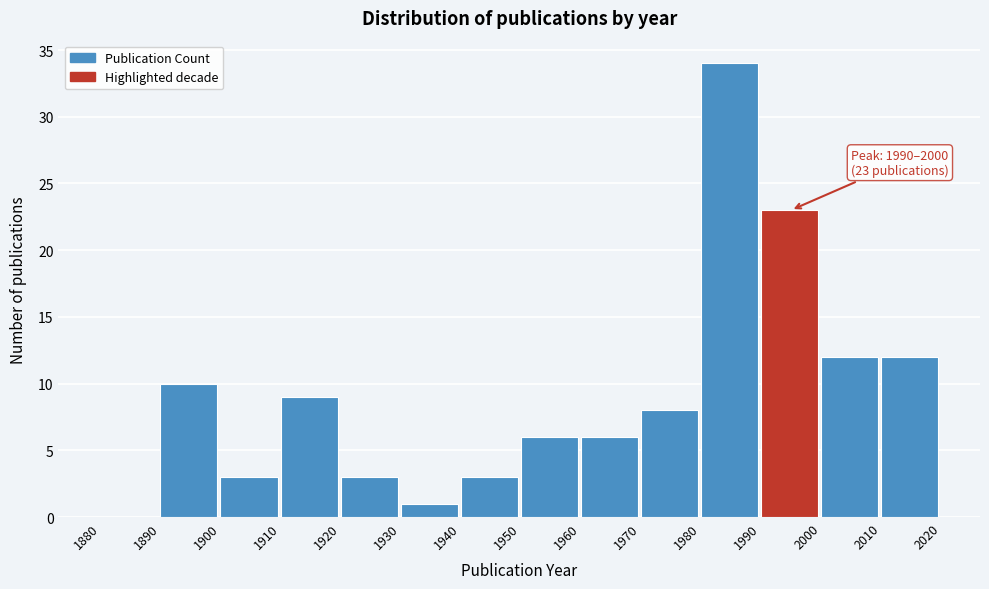

Which range on the x-axis has the tallest bar?

1980 to 1990